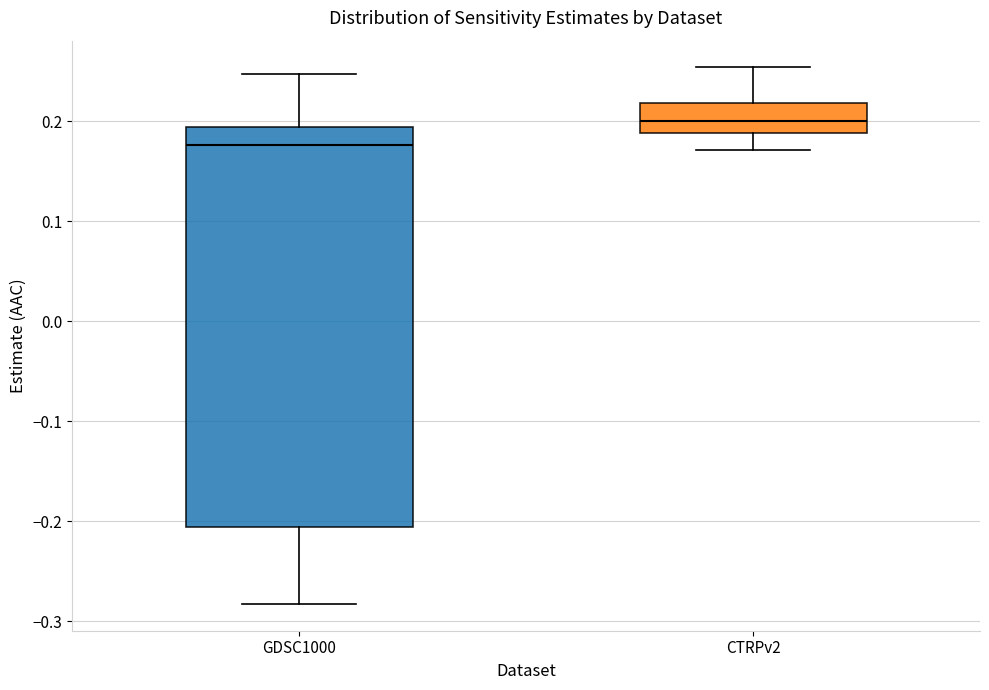

Which box is the tallest, from its lower edge to its upper edge?

GDSC1000